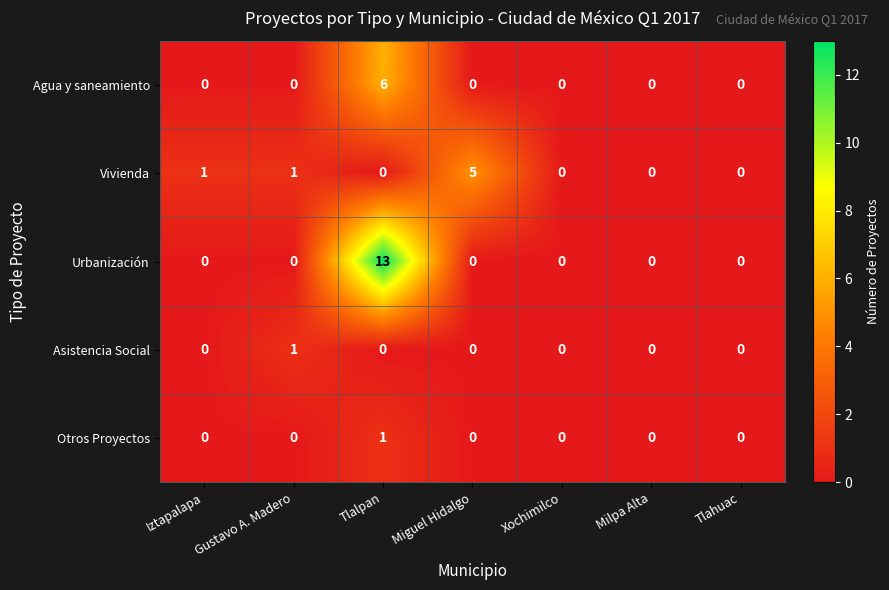

The Vivienda series shows 1 at Iztapalapa. True or false?

True